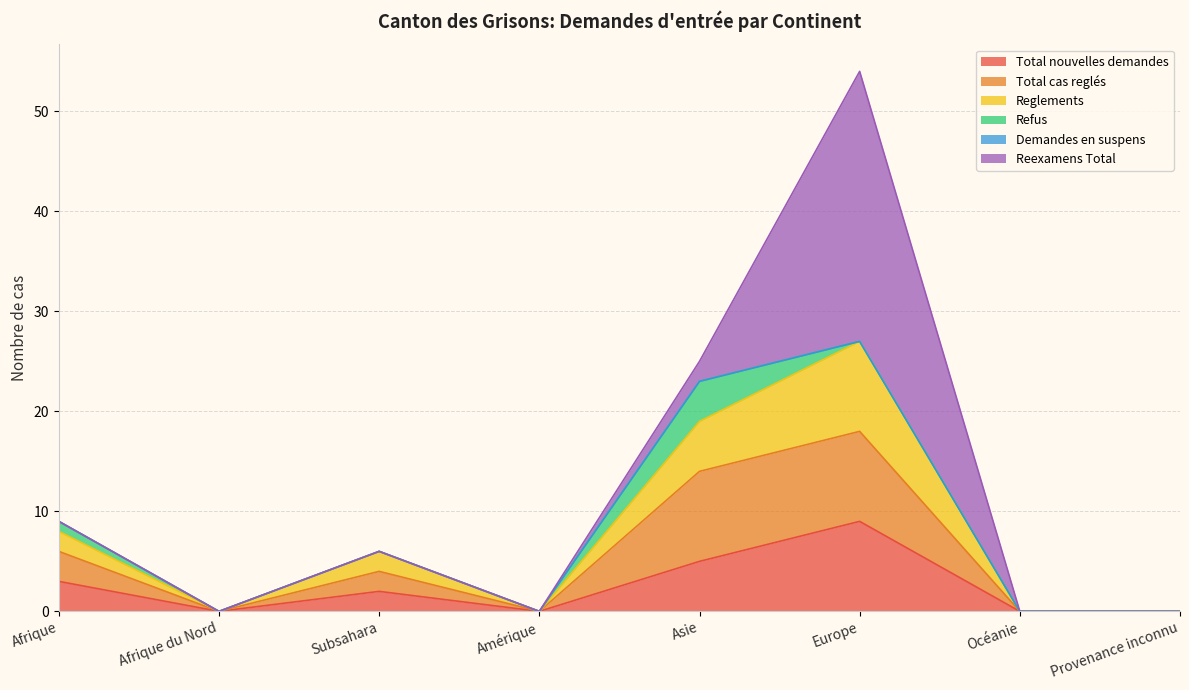

What is the highest value of the Total nouvelles demandes series?

9